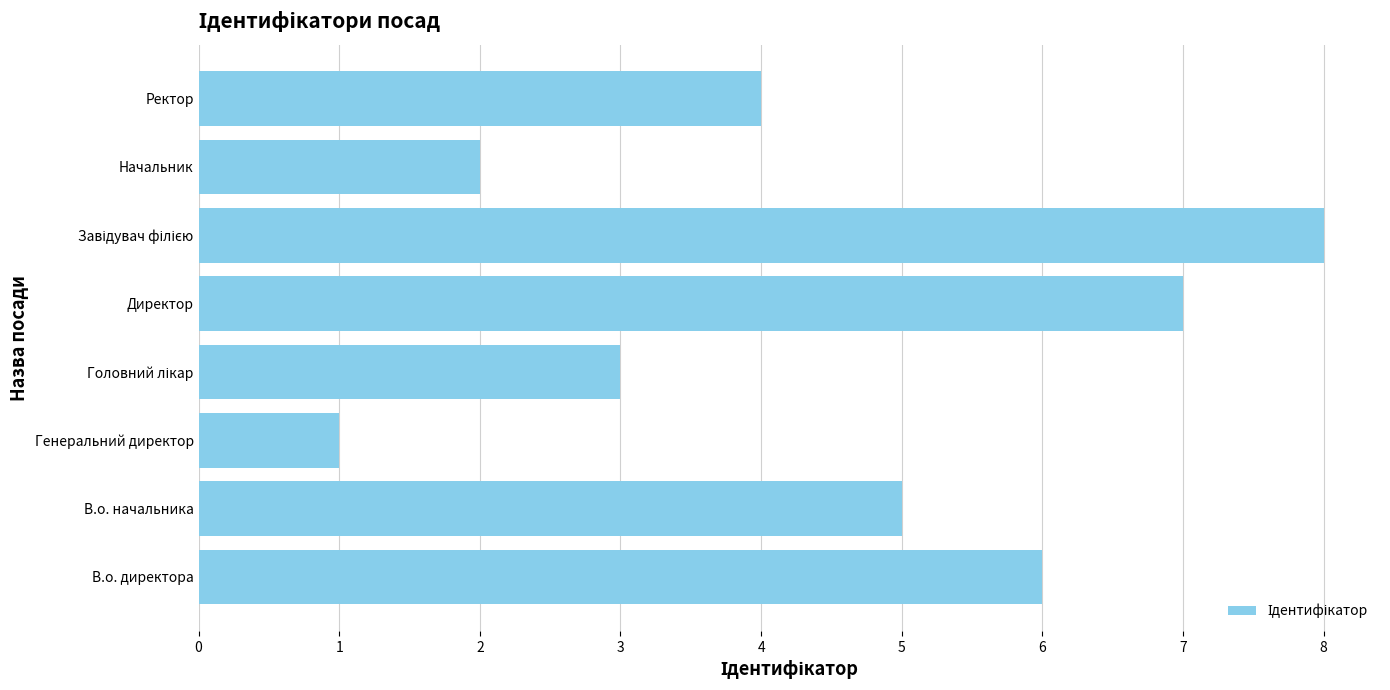

The value at В.о. начальника is 7. True or false?

False